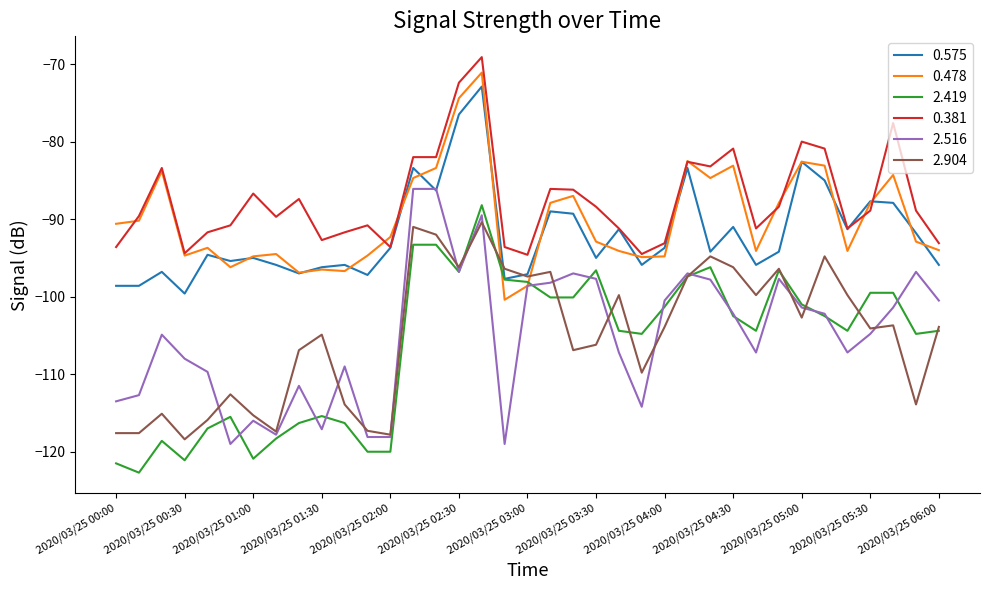

Which series has the largest total across all categories?

0.381